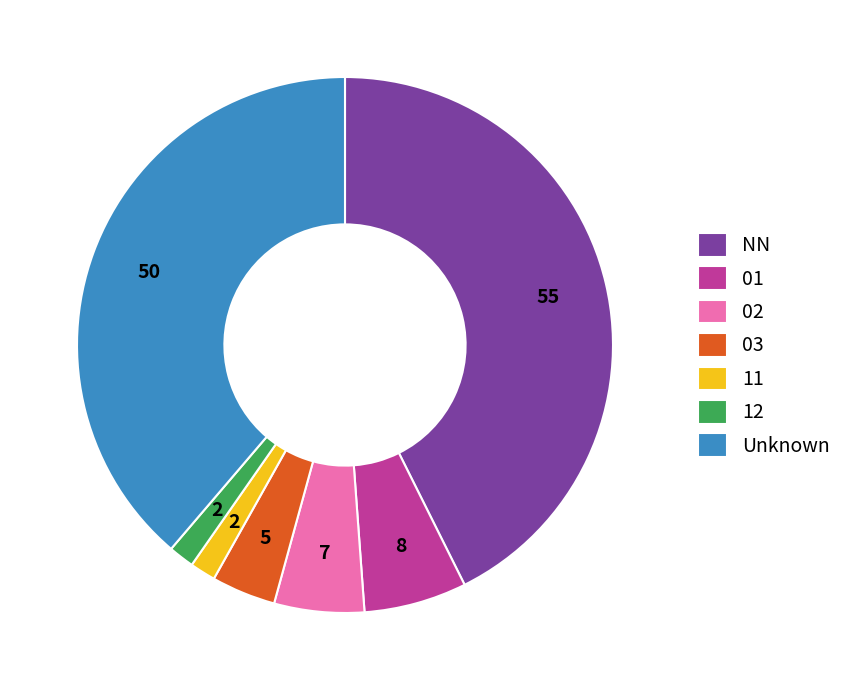

Is the sum of 11 and 12 greater than half?

No